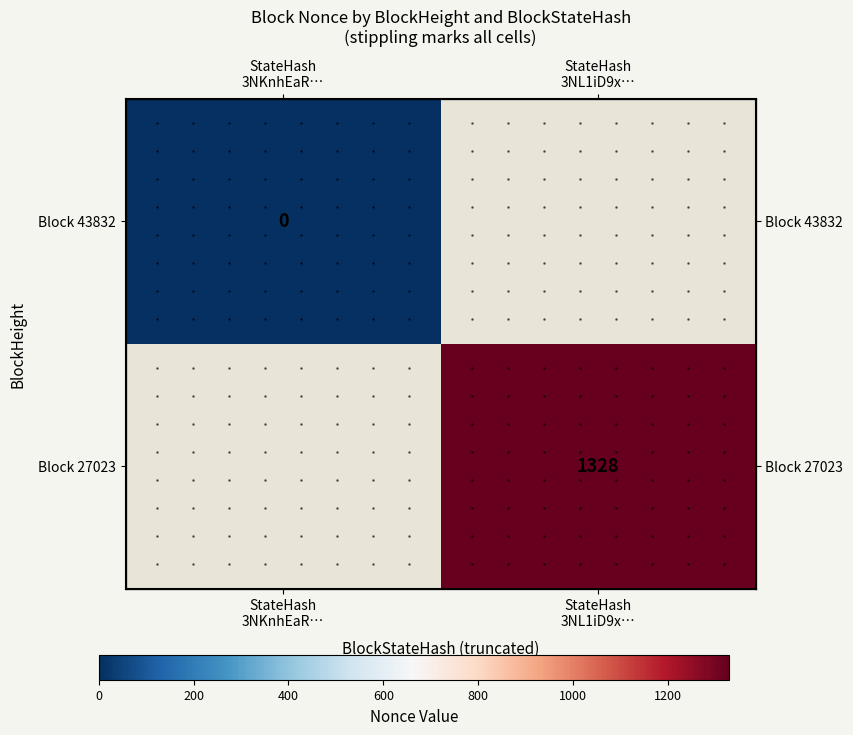

What is the greatest value displayed?

1328.0